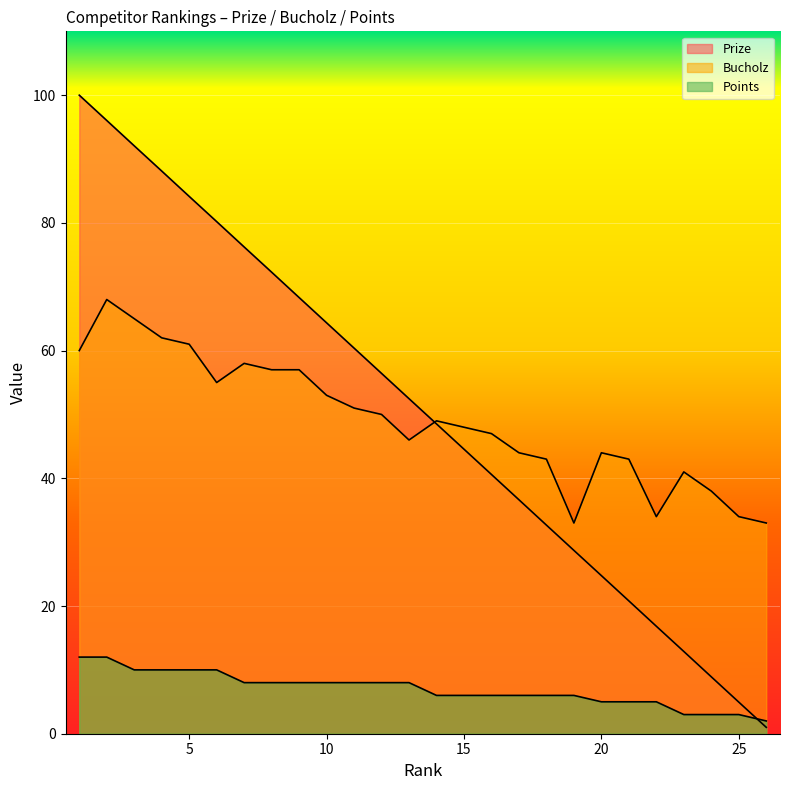

Reading left to right, extract all data points from this chart.

Prize: 1=100.0	2=96.0	3=92.1	4=88.1	5=84.2	6=80.2	7=76.2	8=72.3	9=68.3	10=64.3	11=60.4	12=56.4	13=52.5	14=48.5	15=44.6	16=40.6	17=36.6	18=32.7	19=28.7	20=24.8	21=20.8	22=16.8	23=12.9	24=8.9	25=5.0	26=1.0
Bucholz: 1=60.0	2=68.0	3=65.0	4=62.0	5=61.0	6=55.0	7=58.0	8=57.0	9=57.0	10=53.0	11=51.0	12=50.0	13=46.0	14=49.0	15=48.0	16=47.0	17=44.0	18=43.0	19=33.0	20=44.0	21=43.0	22=34.0	23=41.0	24=38.0	25=34.0	26=33.0
Points: 1=12.0	2=12.0	3=10.0	4=10.0	5=10.0	6=10.0	7=8.0	8=8.0	9=8.0	10=8.0	11=8.0	12=8.0	13=8.0	14=6.0	15=6.0	16=6.0	17=6.0	18=6.0	19=6.0	20=5.0	21=5.0	22=5.0	23=3.0	24=3.0	25=3.0	26=2.0